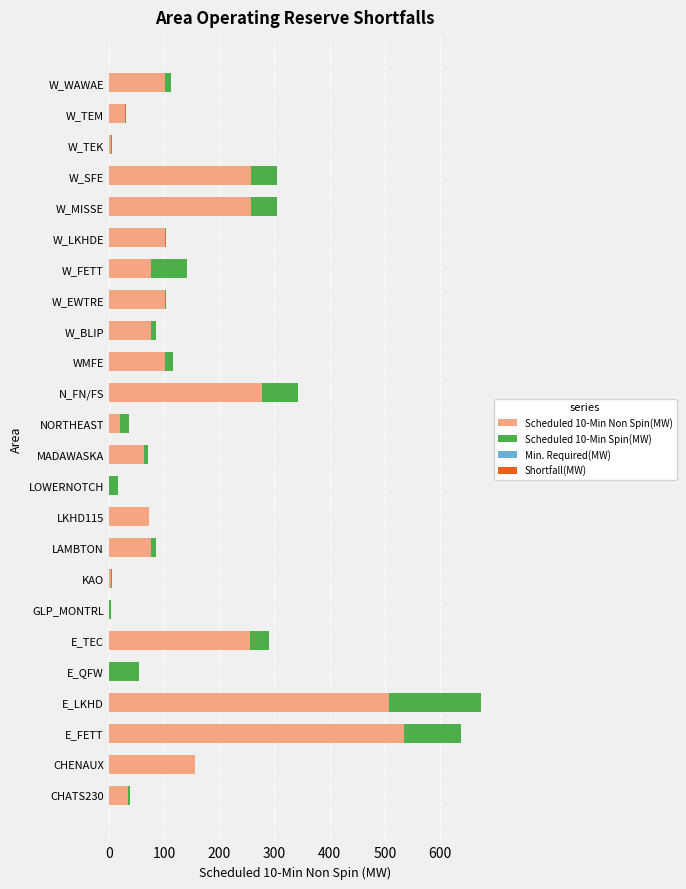

Is it true that Scheduled 10-Min Non Spin(MW) equals 278 at N_FN/FS?

True